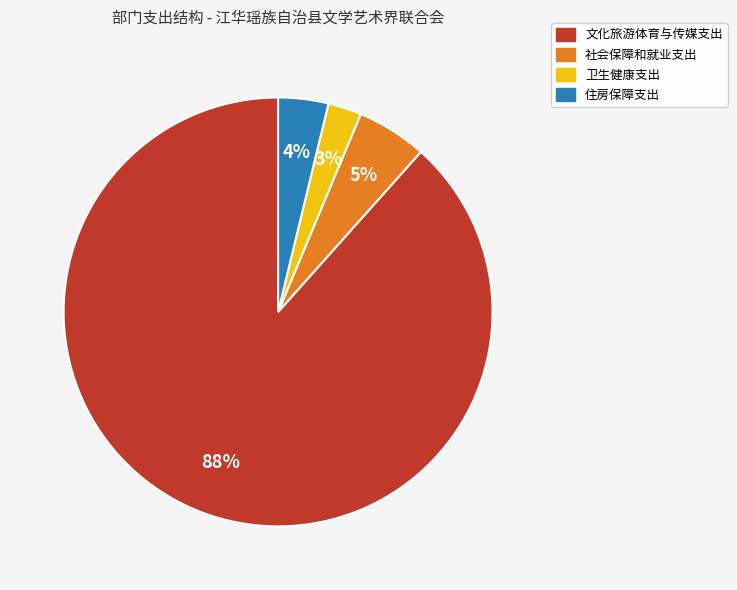

Between 文化旅游体育与传媒支出 and 社会保障和就业支出, which is larger?

文化旅游体育与传媒支出